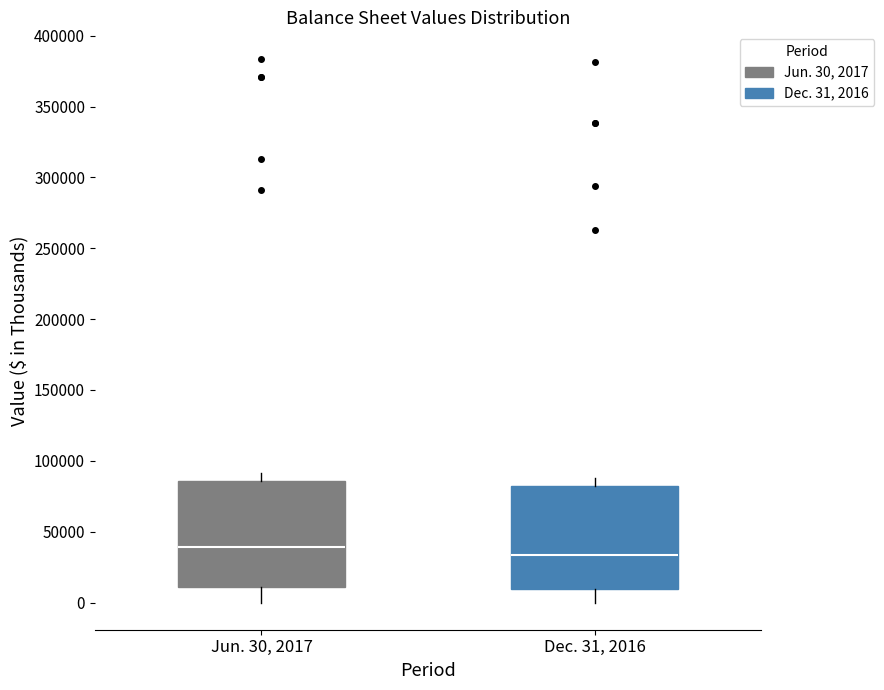

Which box has the highest median line?

Jun. 30, 2017